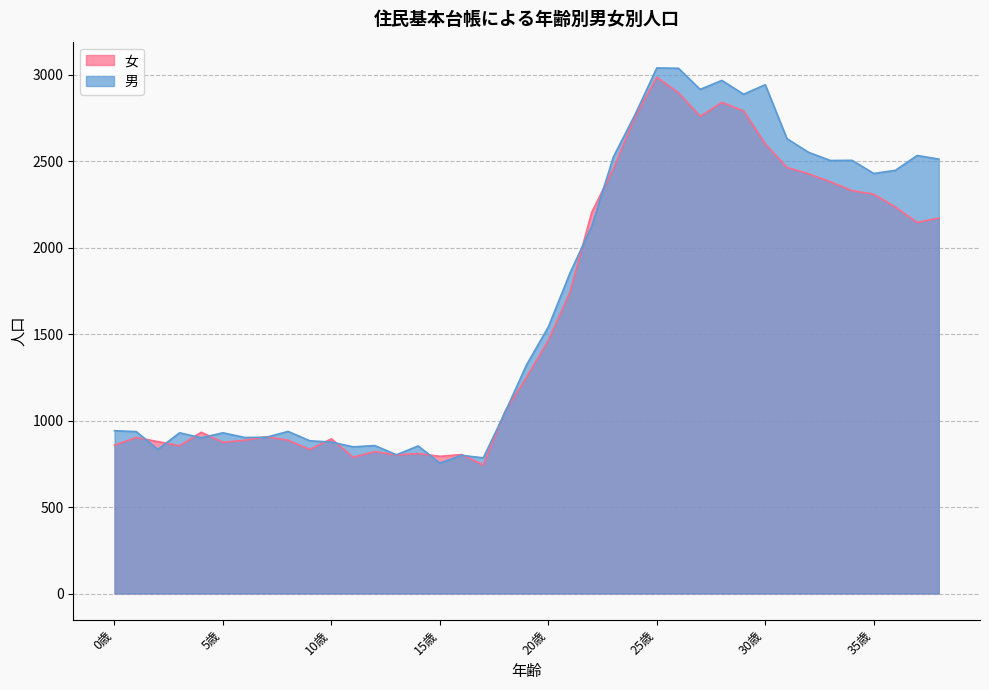

Is it true that 女 equals 793 at 15歳?

True